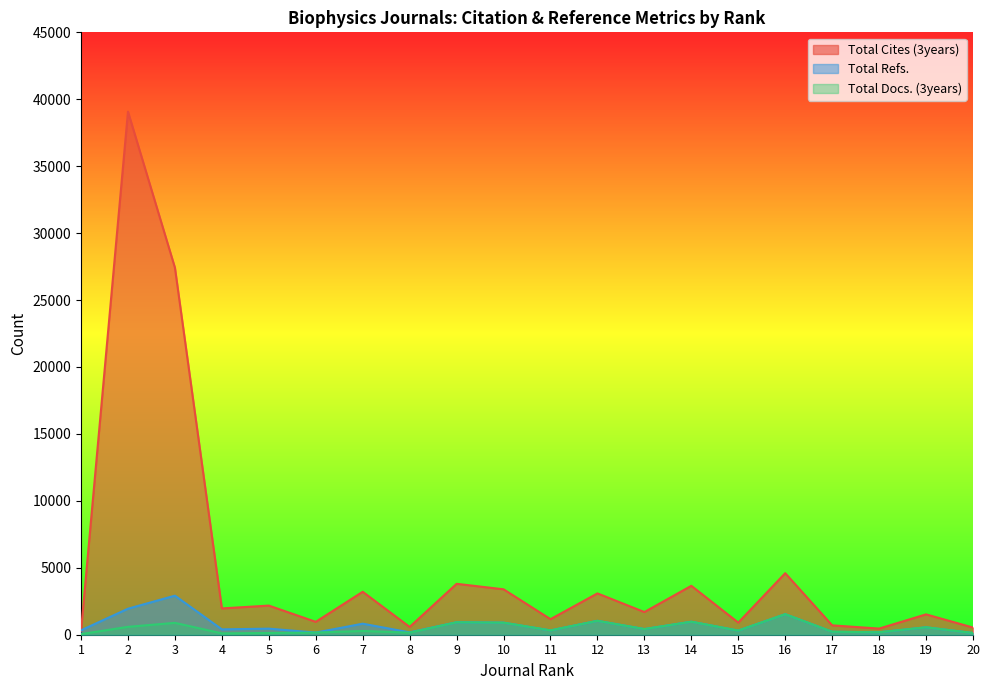

Is it true that Total Cites (3years) equals 1728 at 12?

False